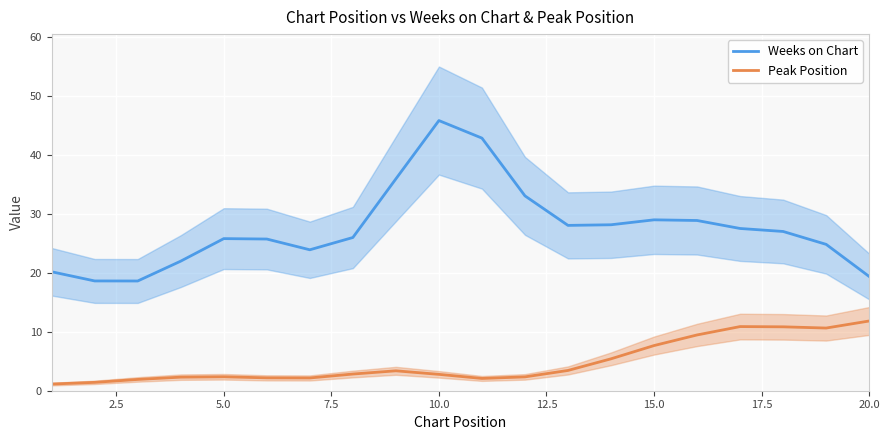

Reading right to left, what are all the values shown in this chart?

Weeks on Chart: 19.4	24.8	27.0	27.5	28.9	29.0	28.1	28.0	33.0	42.8	45.8	35.9	26.0	23.9	25.7	25.8	22.0	18.6	18.6	20.2
Peak Position: 11.8	10.6	10.8	10.9	9.5	7.7	5.4	3.4	2.3	2.1	2.8	3.4	2.8	2.2	2.2	2.4	2.3	1.9	1.4	1.1